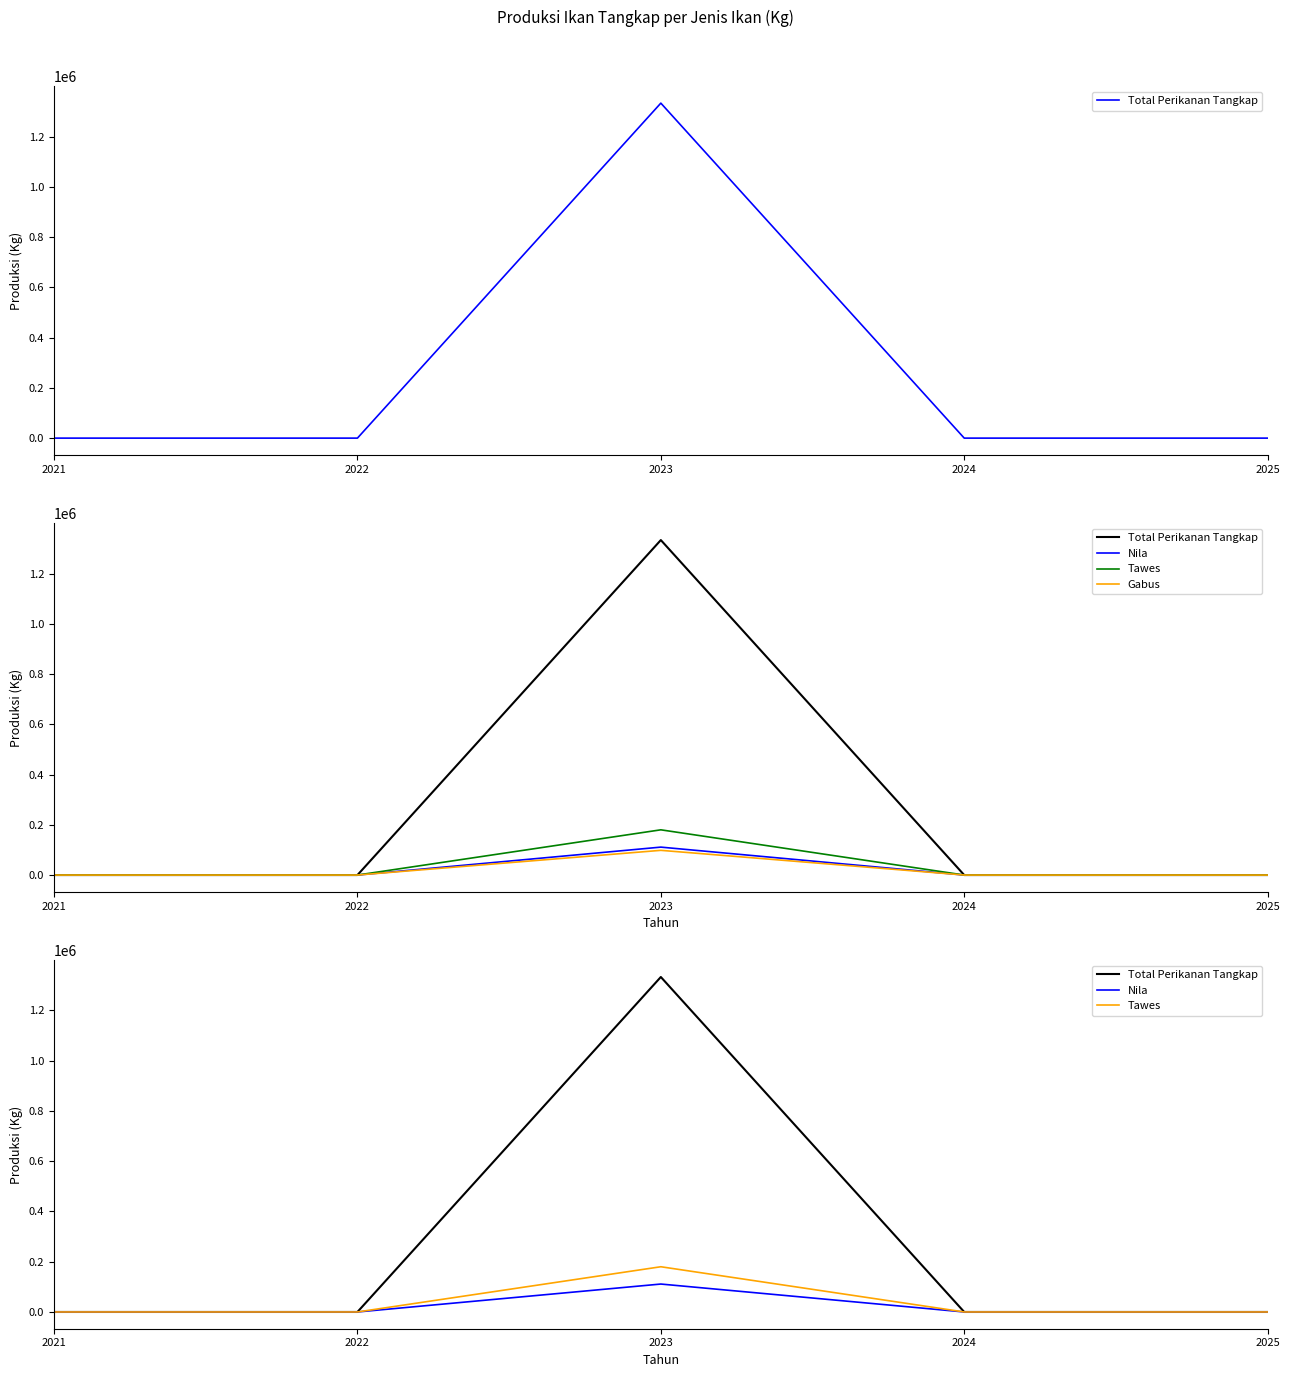

What is the difference between the maximum and minimum values in the Nila series?

111159